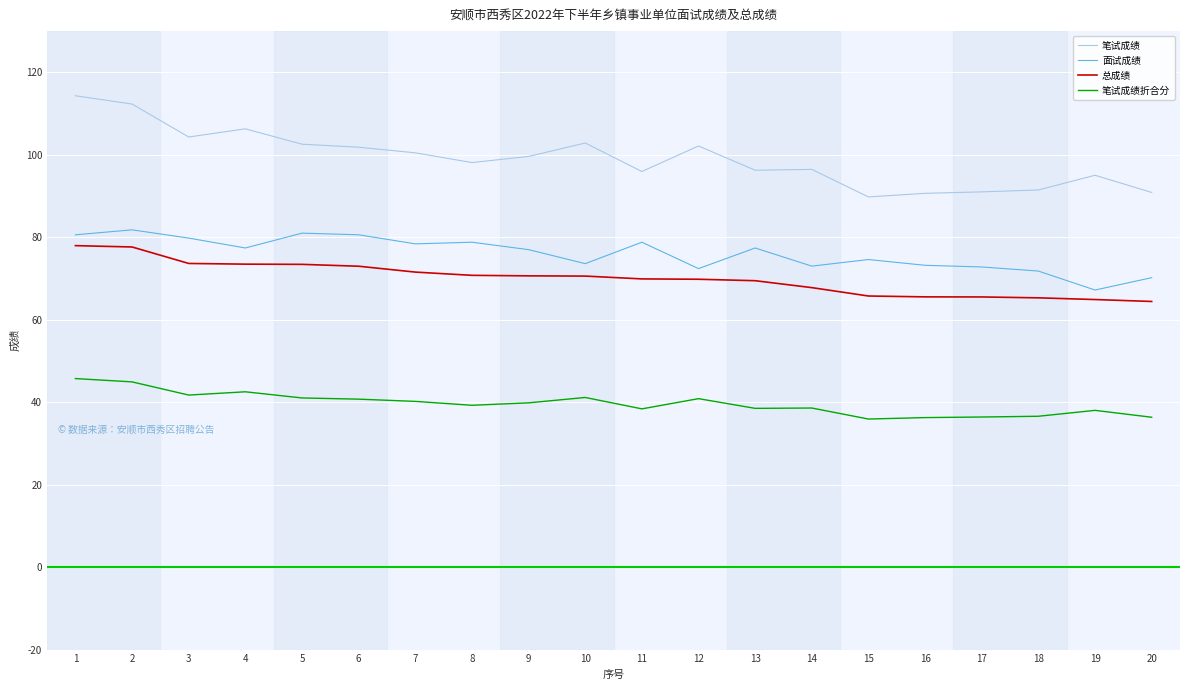

What are all the series names shown in the legend?

笔试成绩, 面试成绩, 总成绩, 笔试成绩折合分